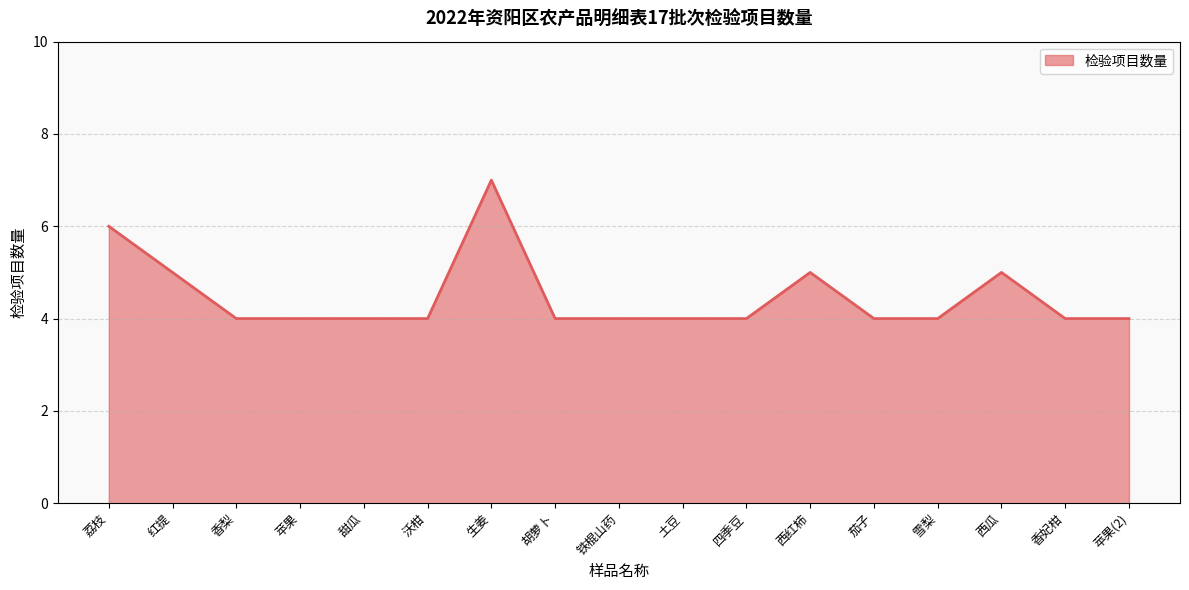

What position from the left is 沃柑?

6